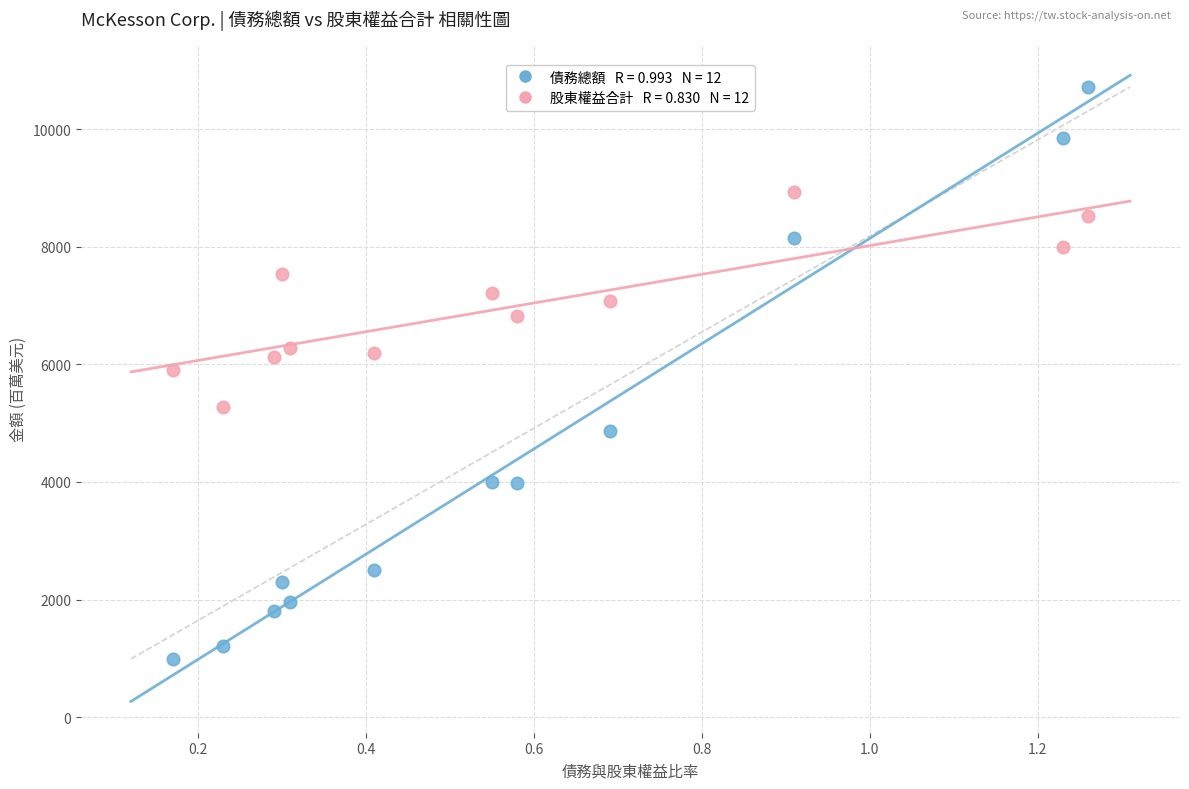

Across all data points, what is the range of Y values (max minus min)?

9728